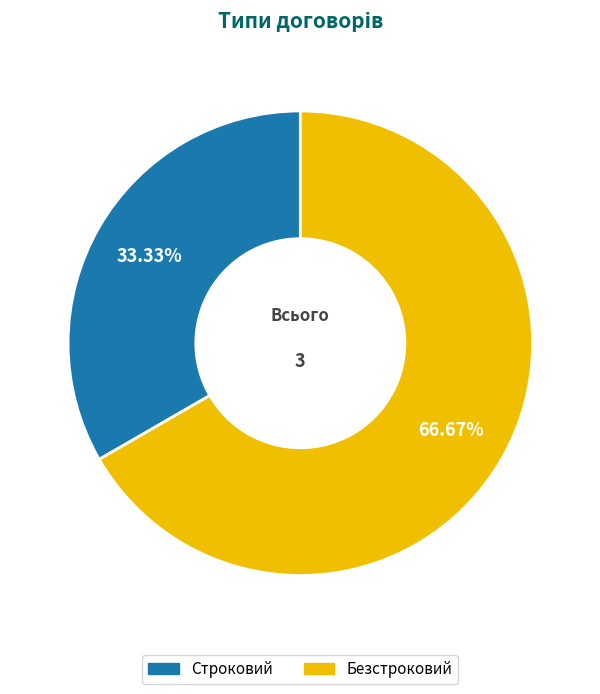

Rank the categories by value from highest to lowest.

Безстроковий, Строковий